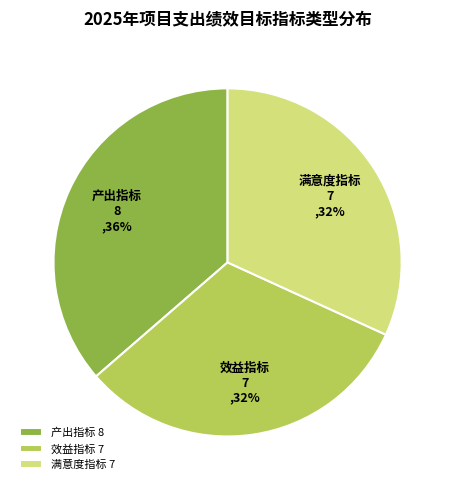

Does any single category account for the majority?

No